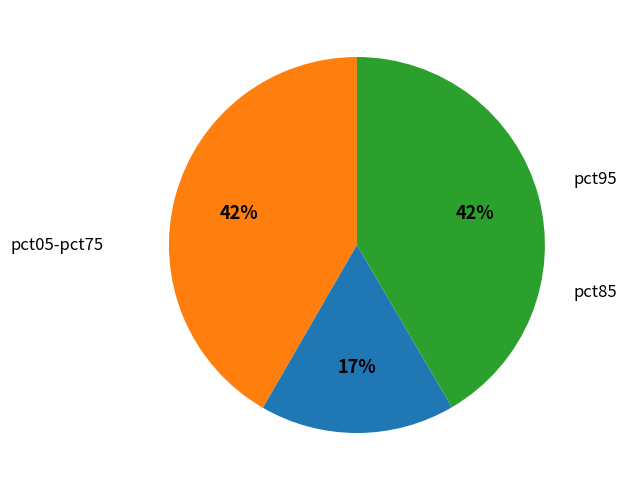

Is there a majority slice in this chart?

No